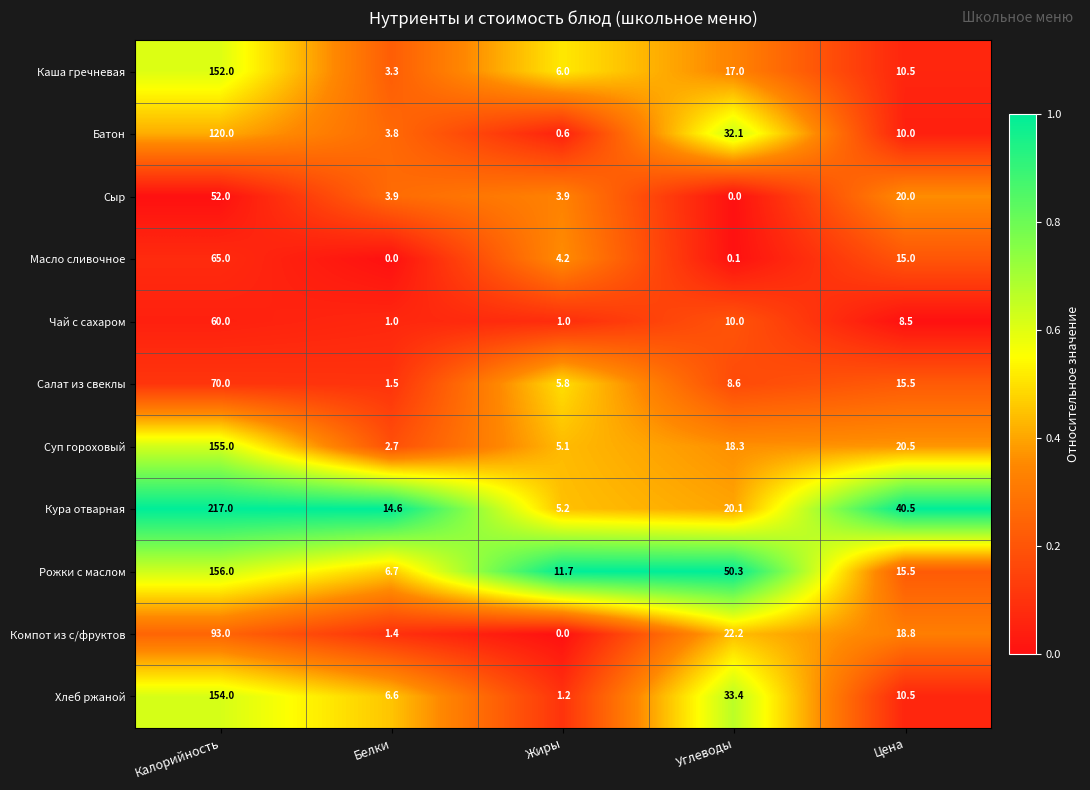

At which label is Каша гречневая closest to 77?

Углеводы